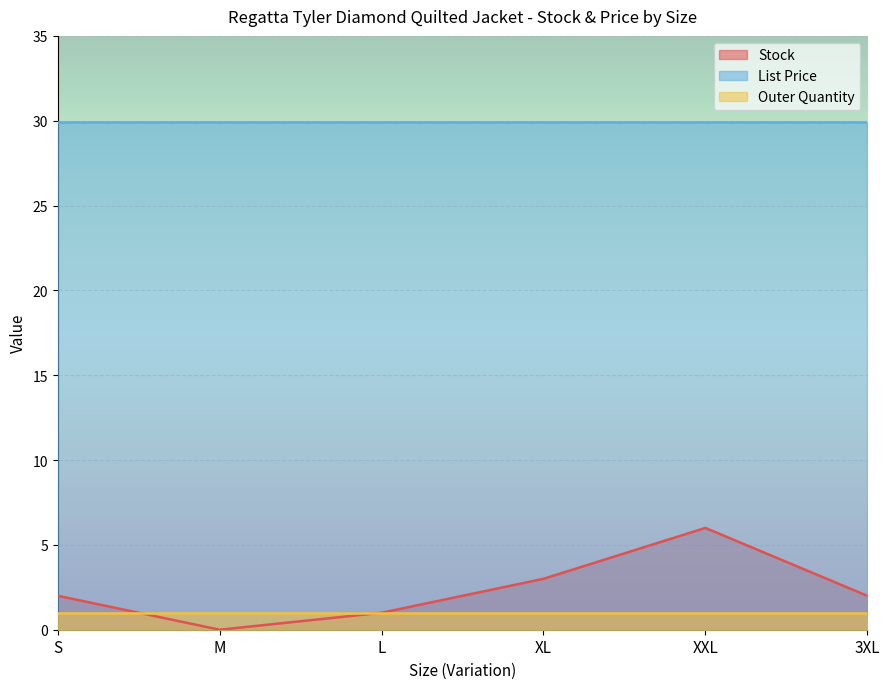

How many lines are shown in the chart?

3